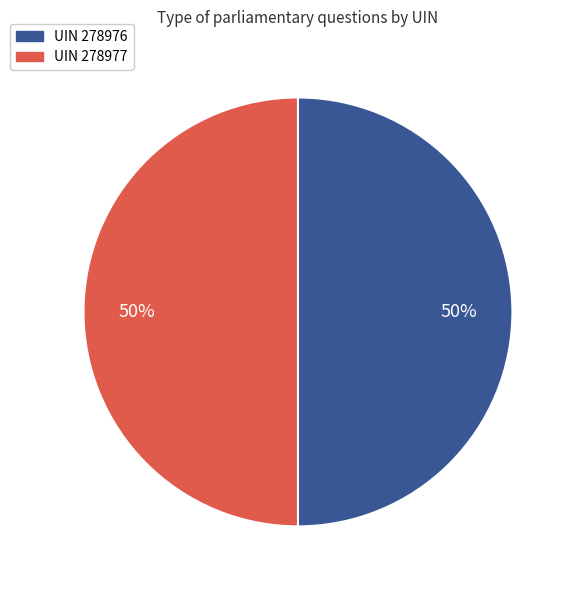

To the nearest percent, what is the average slice percentage?

50%